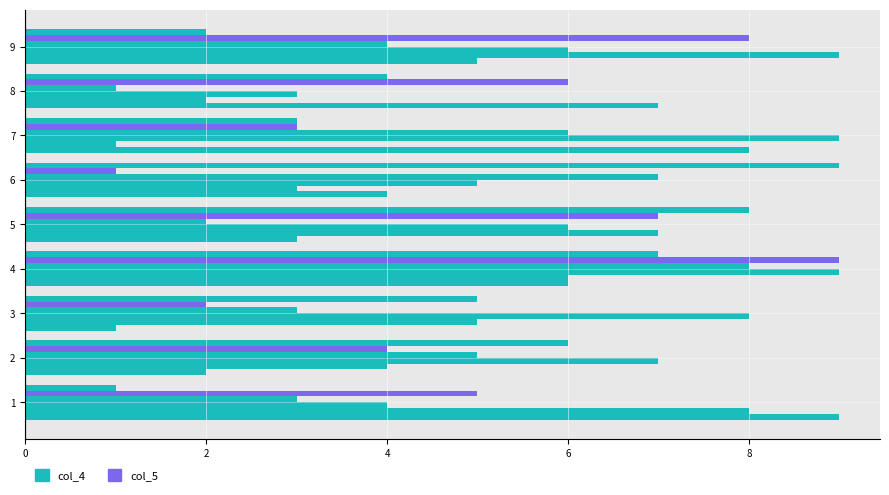

How many series are shown in this chart?

6